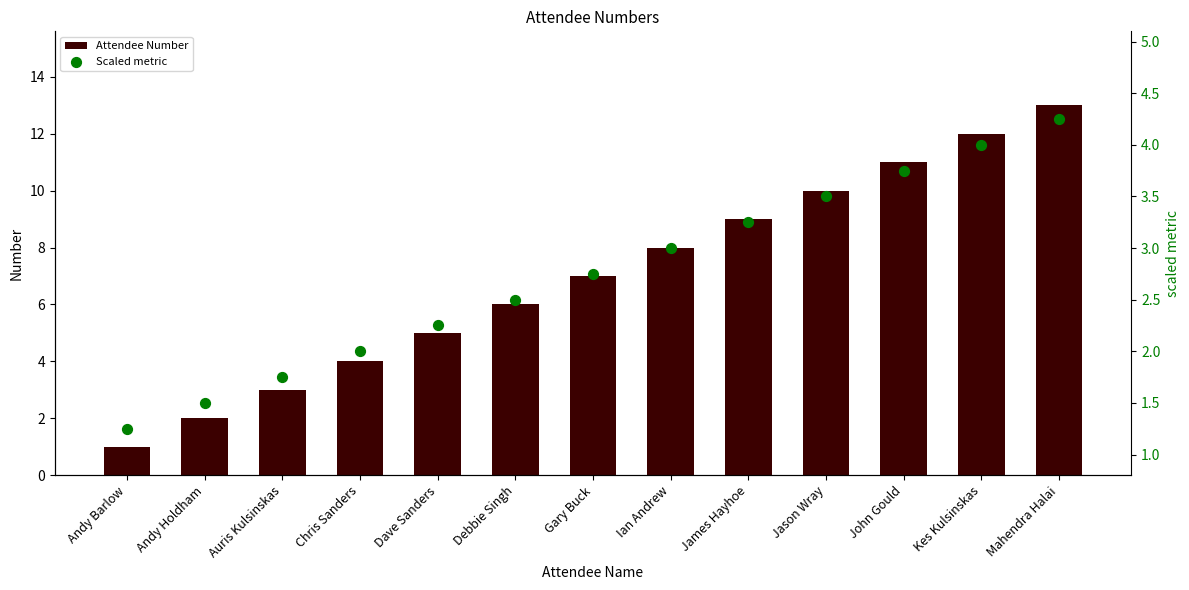

What are all the series names shown in the legend?

Attendee Number, Scaled metric